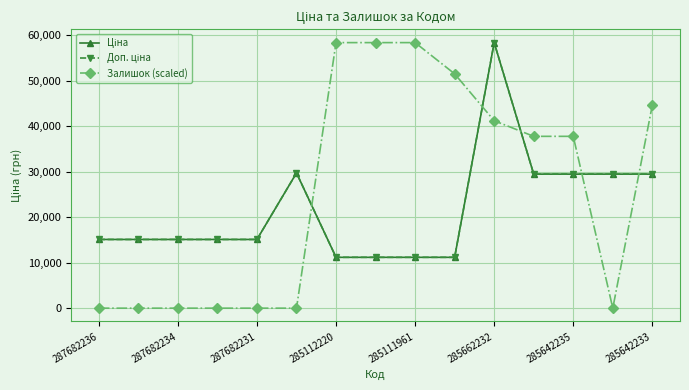

In Доп. ціна, how many points are higher than both neighbors (excluding endpoints)?

2